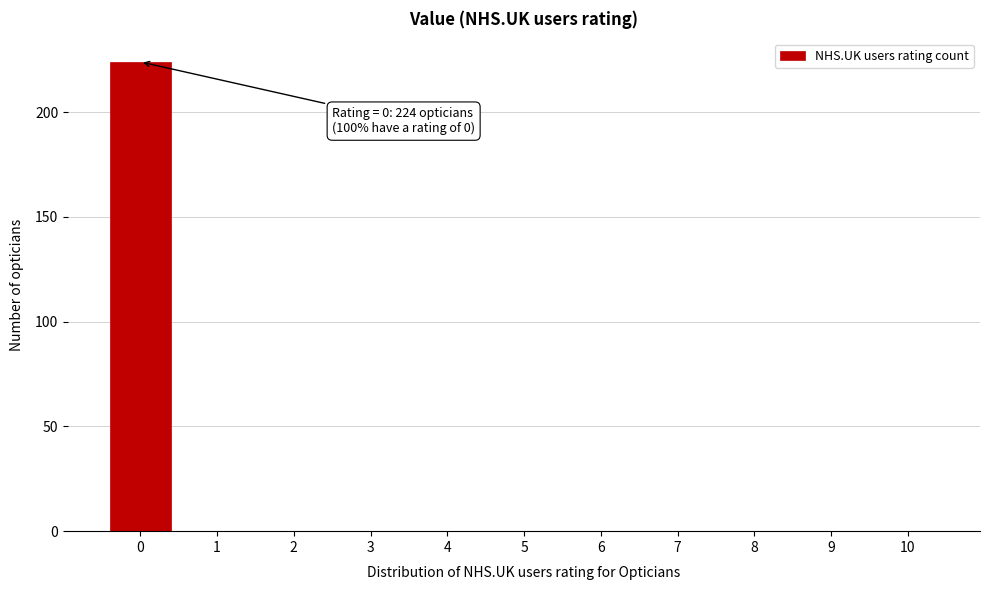

Reading left to right, list all the values displayed in this chart.

0=224	1=0	2=0	3=0	4=0	5=0	6=0	7=0	8=0	9=0	10=0